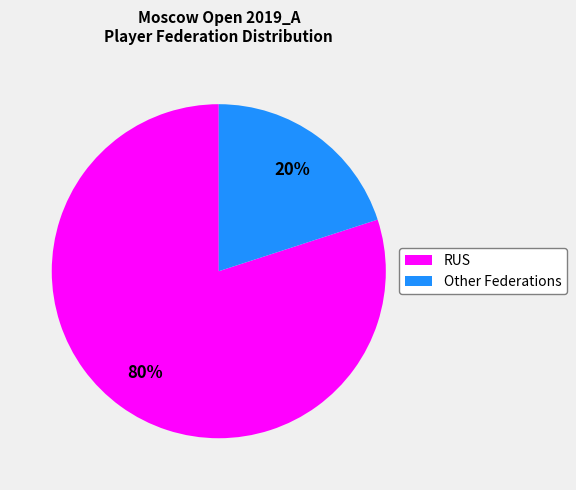

Does any single category account for the majority?

Yes